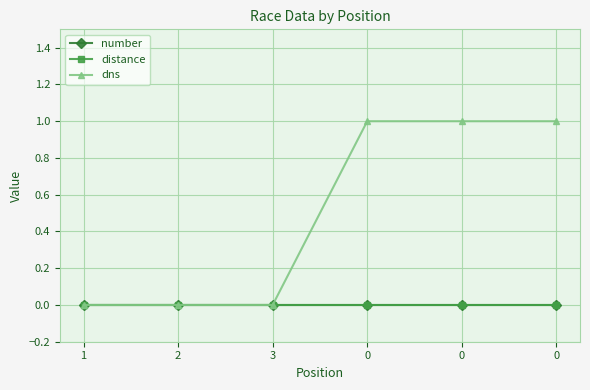

Which series has the largest total across all categories?

dns